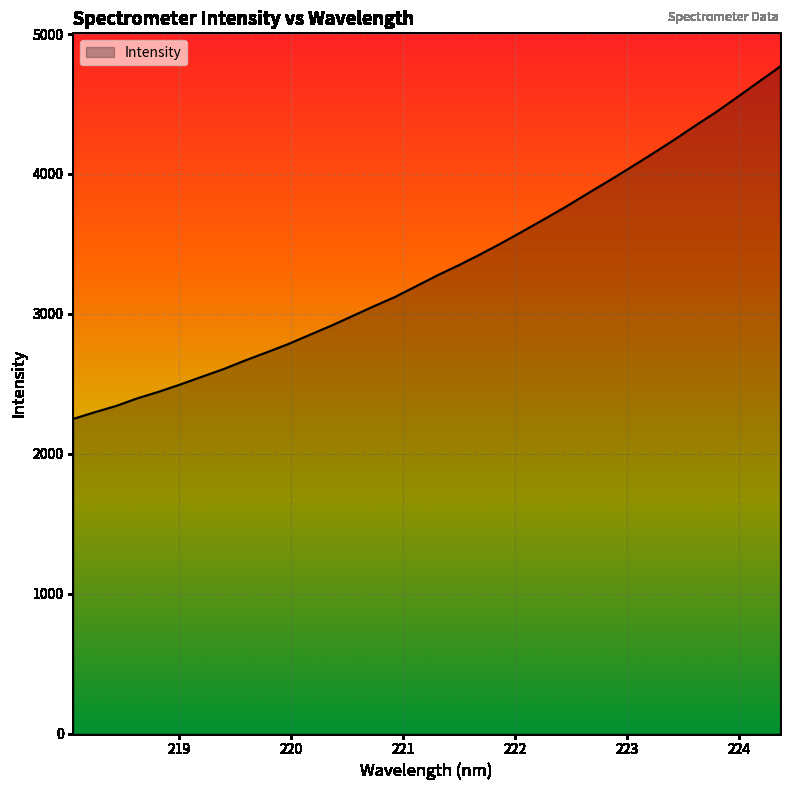

What is the smallest value displayed?

2248.9